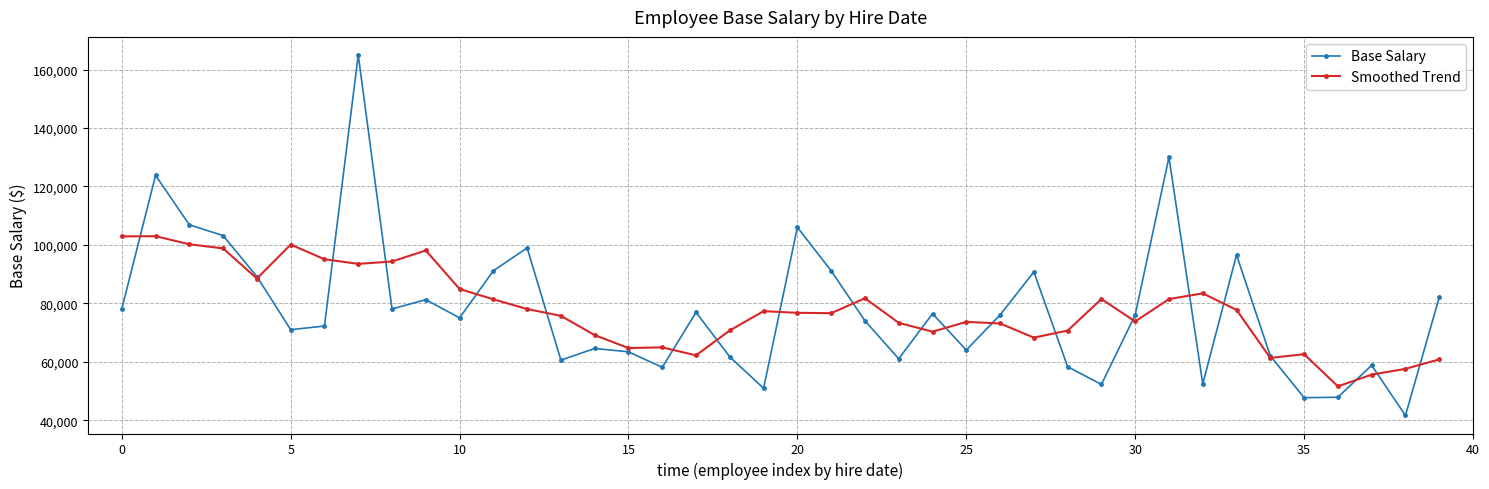

What is the value of the Smoothed Trend point at the 15th from the left?

69093.9